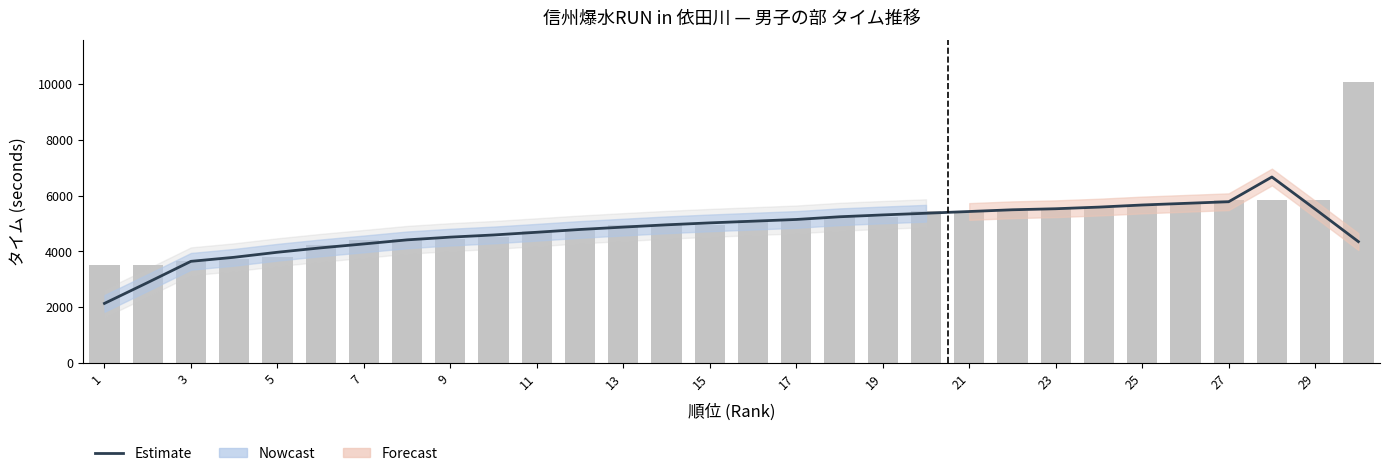

What is the minimum value shown in the chart?

2134.4